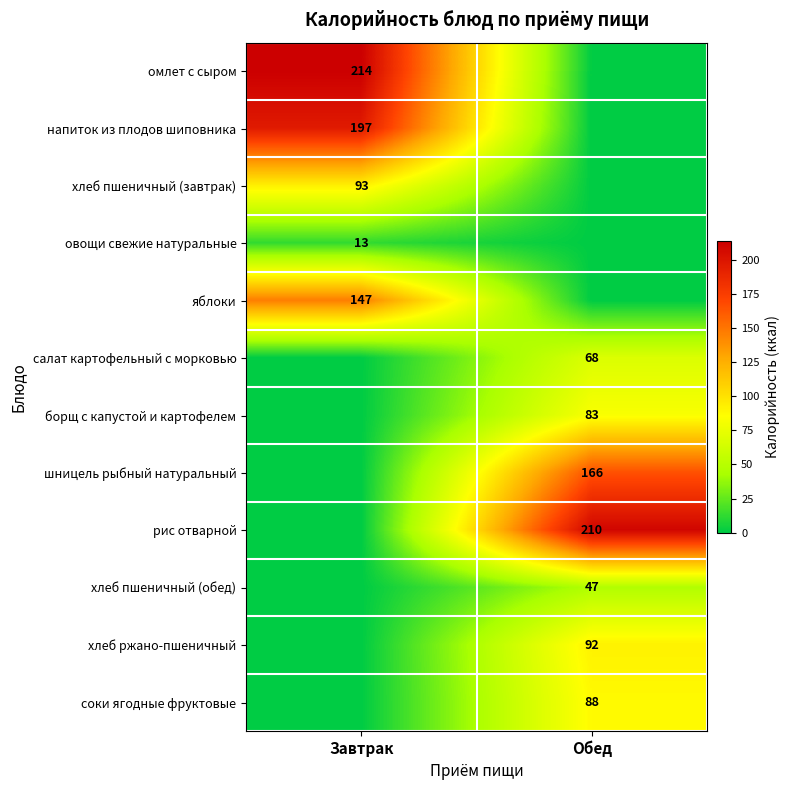

Is the value of овощи свежие натуральные at Завтрак greater than the value of салат картофельный с морковью at Обед?

No